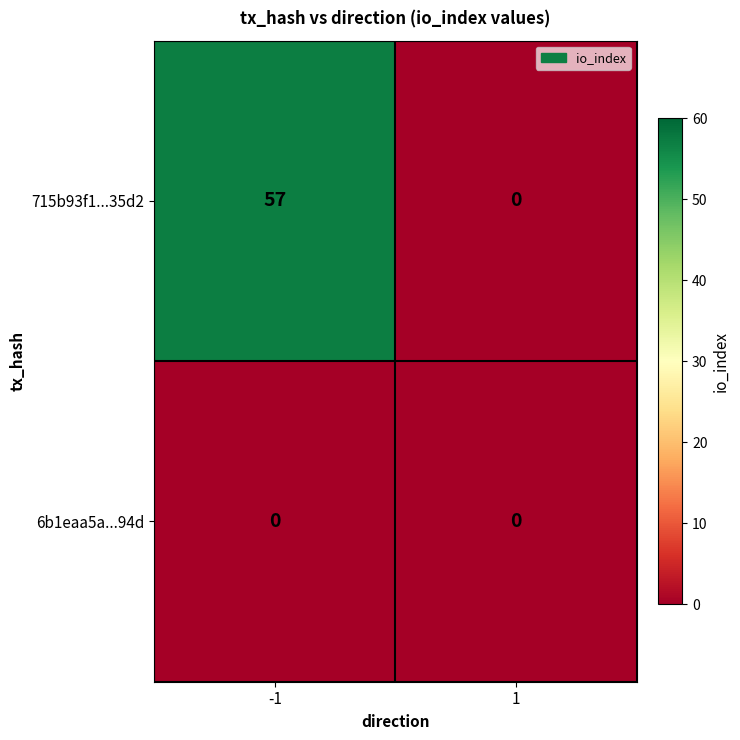

Which series has the largest range (max minus min)?

715b93f1...35d2